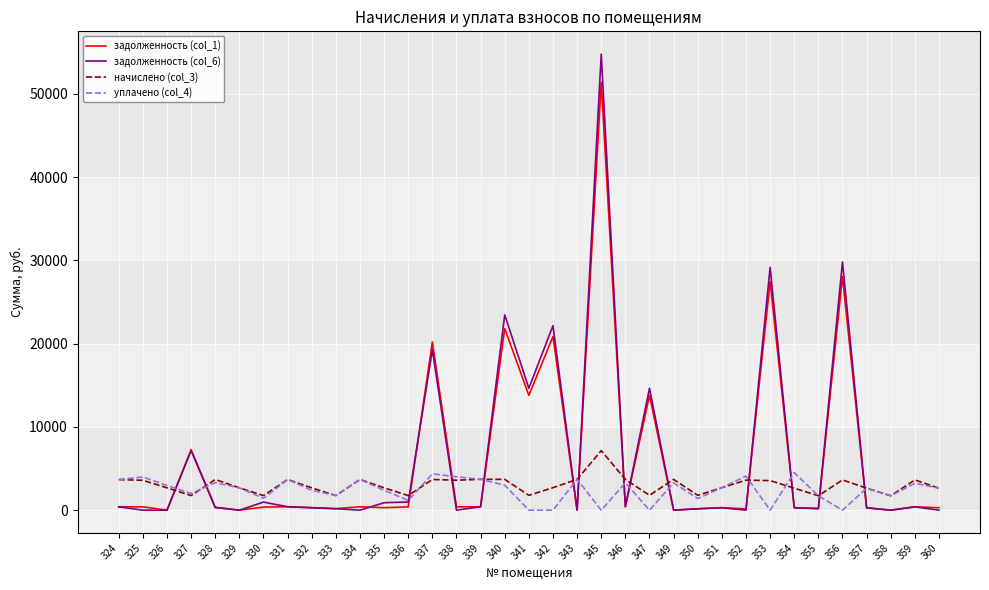

At 353, list the series in order from smallest to largest.

уплачено (col_4), начислено (col_3), задолженность (col_1), задолженность (col_6)